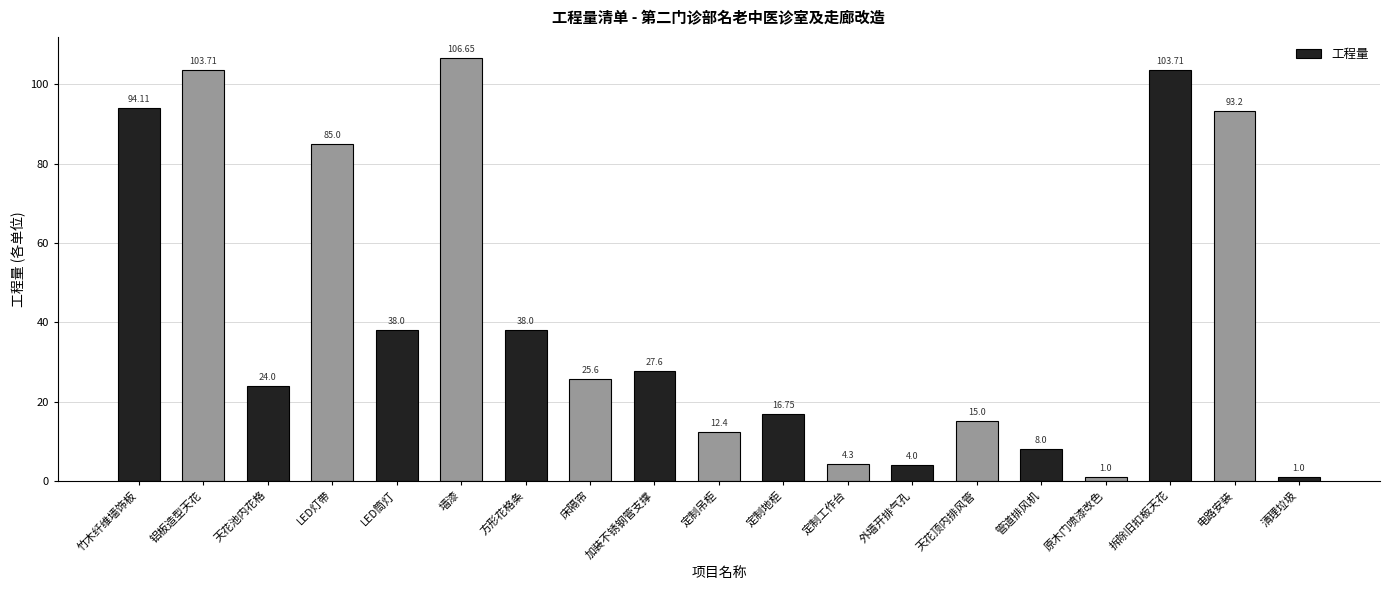

Reading left to right, transcribe all the data shown in this chart.

94.1	103.7	24.0	85.0	38.0	106.7	38.0	25.6	27.6	12.4	16.8	4.3	4.0	15.0	8.0	1.0	103.7	93.2	1.0